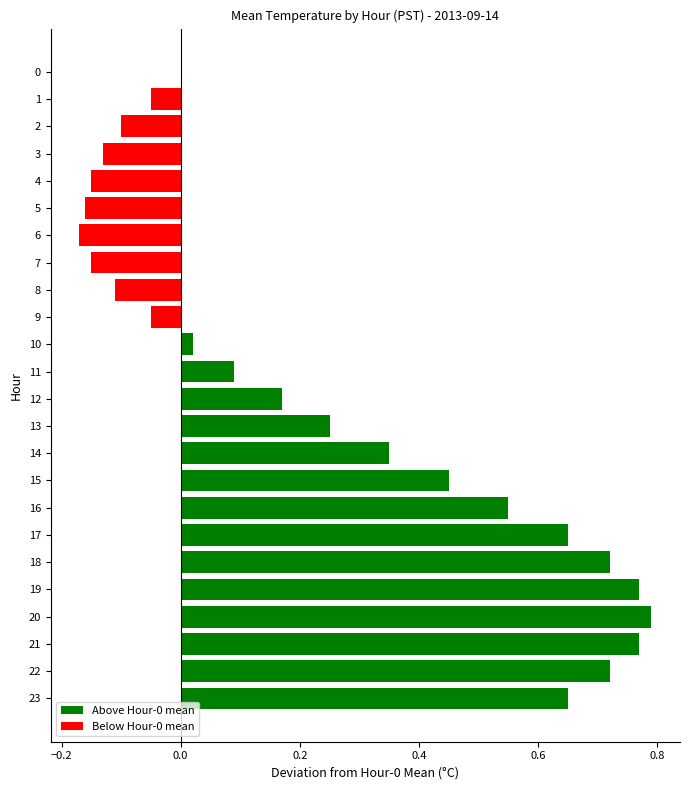

What is the sum of the values at 23 and 9?

0.6